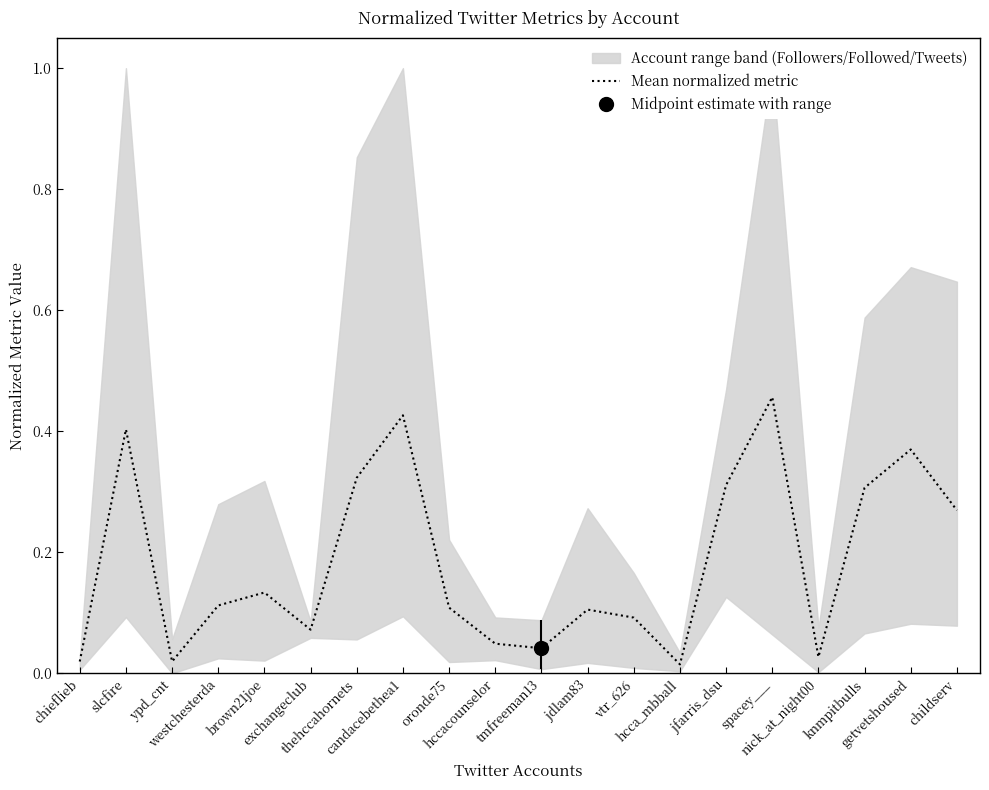

What is the sum of the values at tmfreeman13 and slcfire?

0.4